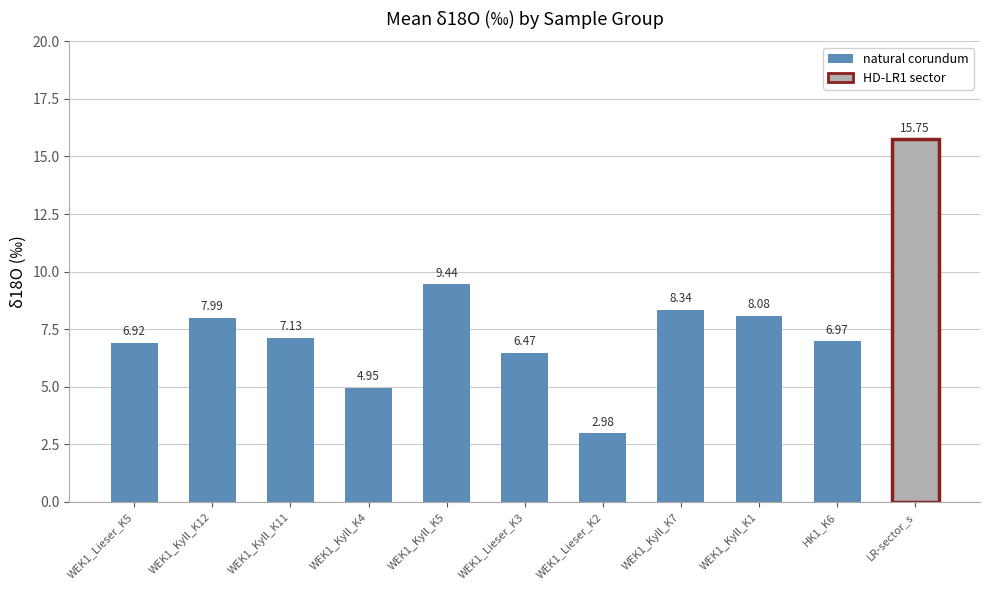

What is the smallest value displayed?

3.0